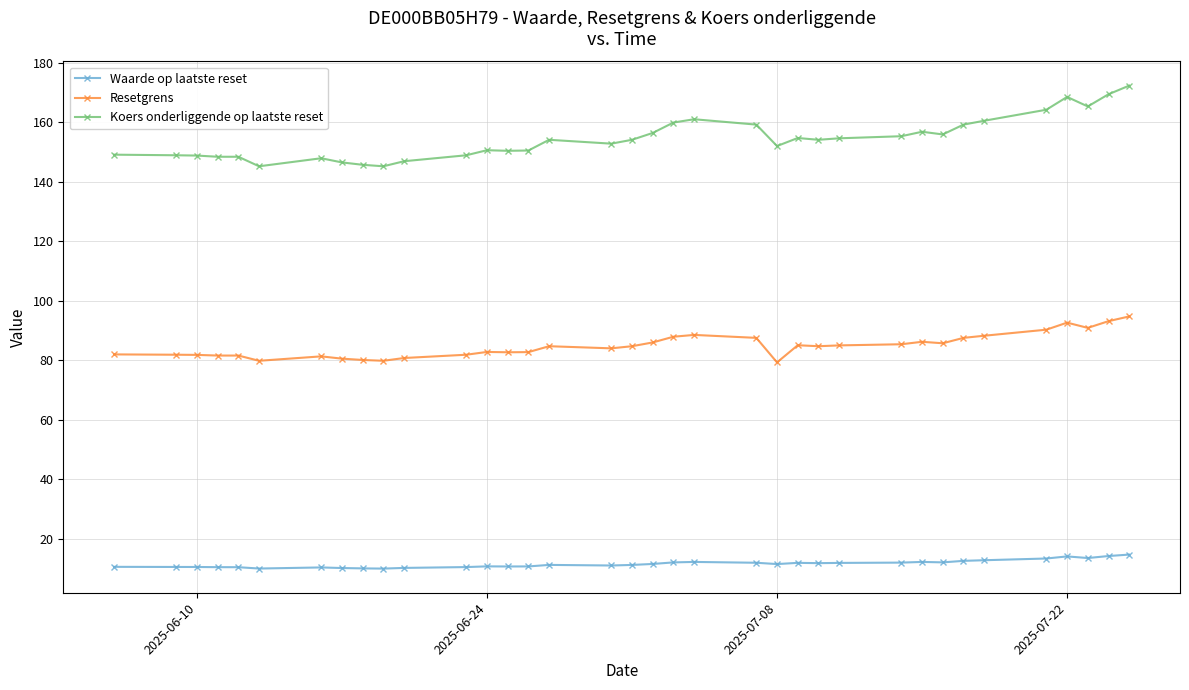

What is the value of the Waarde op laatste reset point at the 15th from the left?

10.8